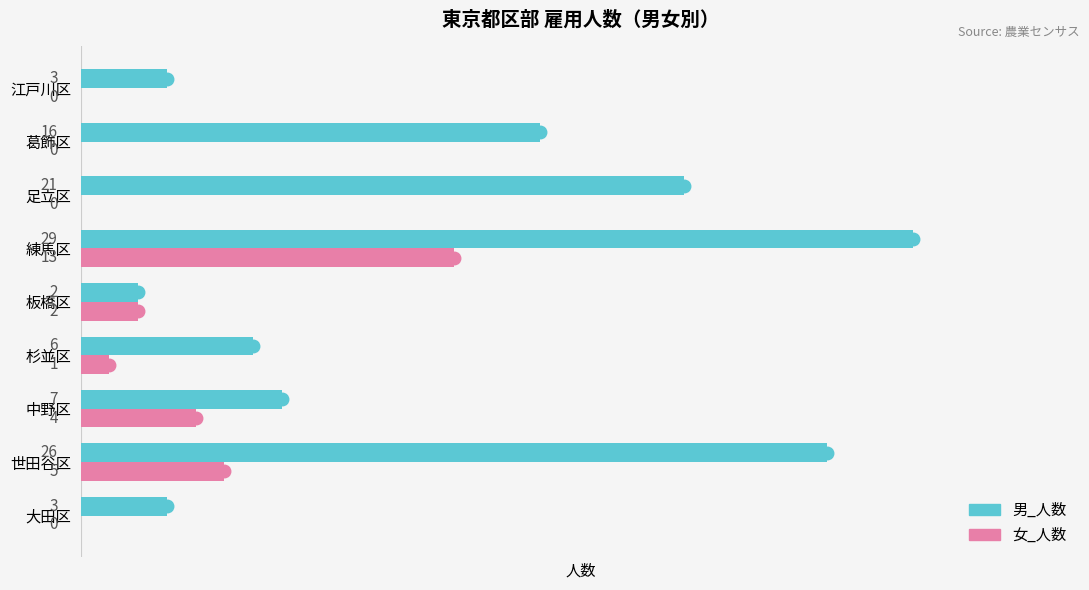

The value of 女_人数 at 練馬区 is 13. True or false?

True